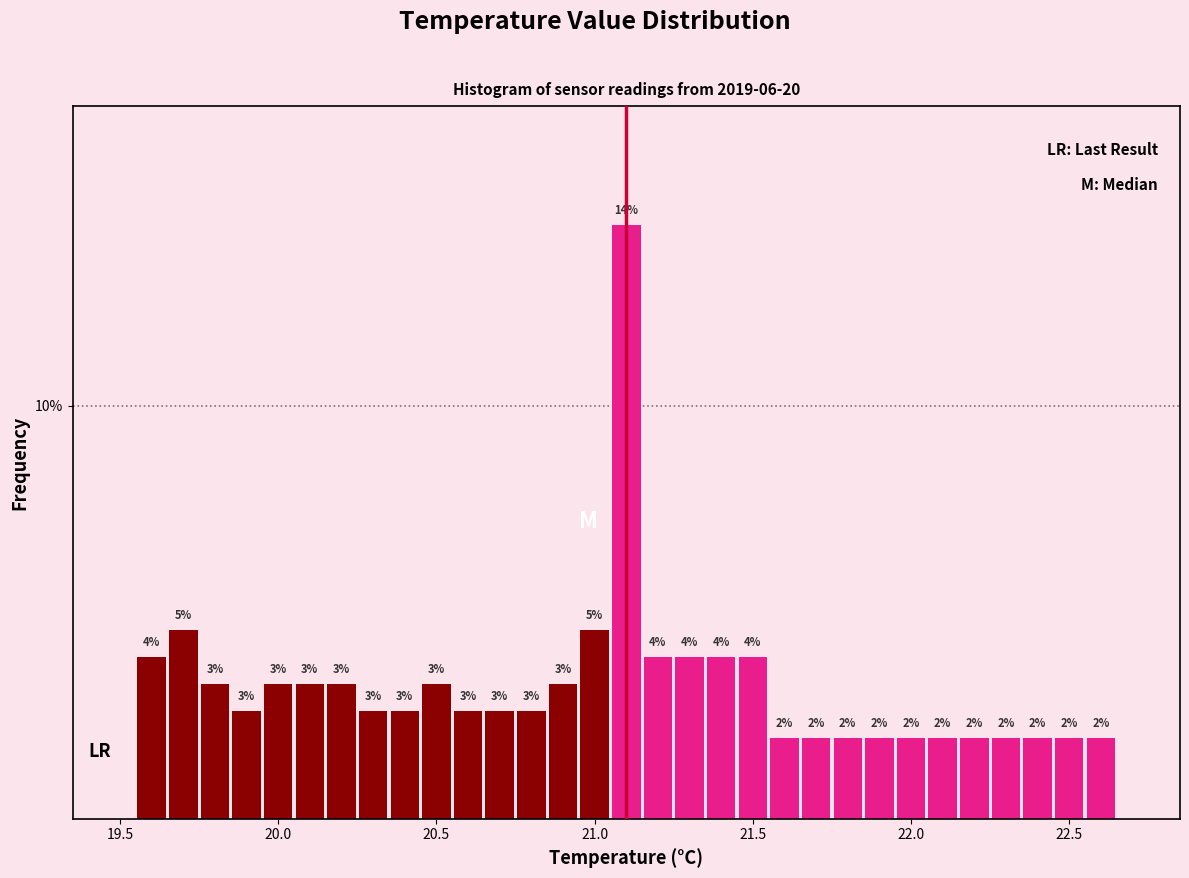

Around what value on the x-axis is the tallest bar? Give the approximate position of its centre, as read against the axis.

21.10